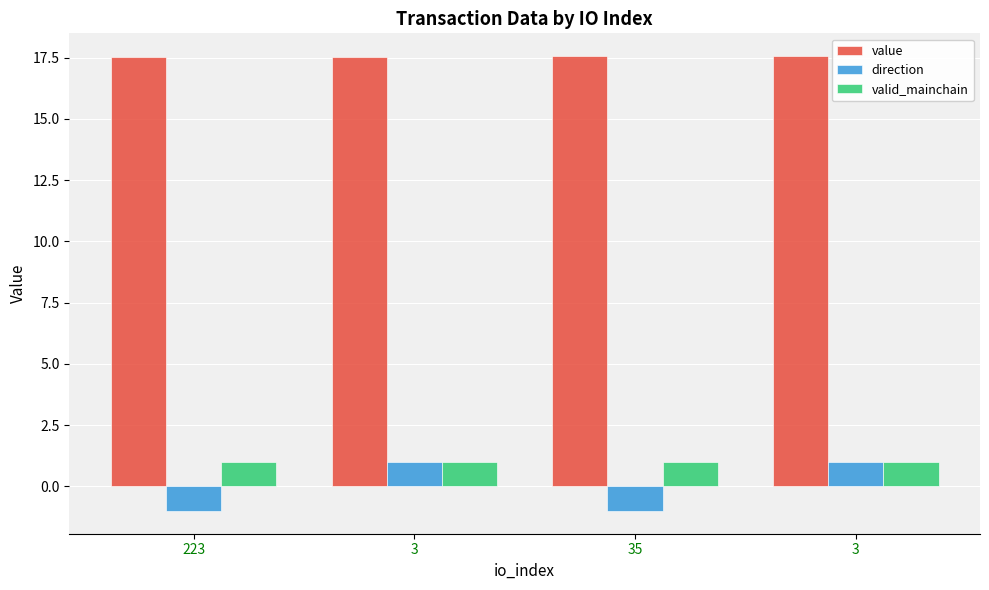

What is the average value of the valid_mainchain series?

1.0